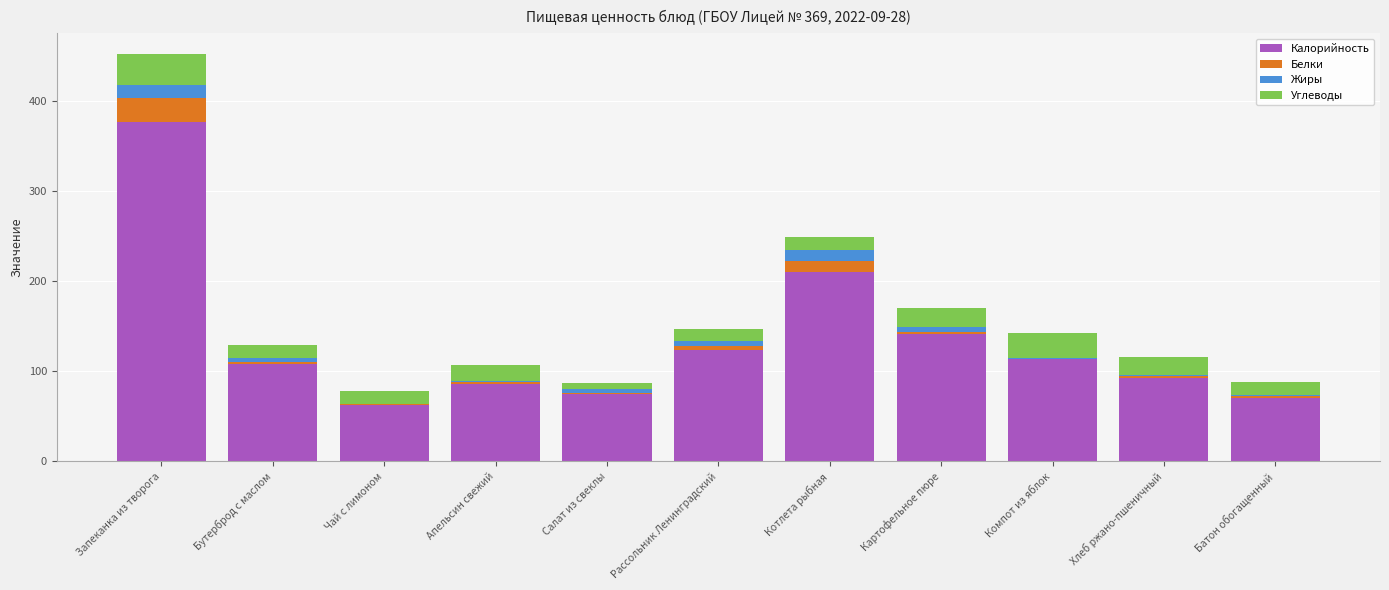

At which category is the sum across all series the highest?

Запеканка из творога